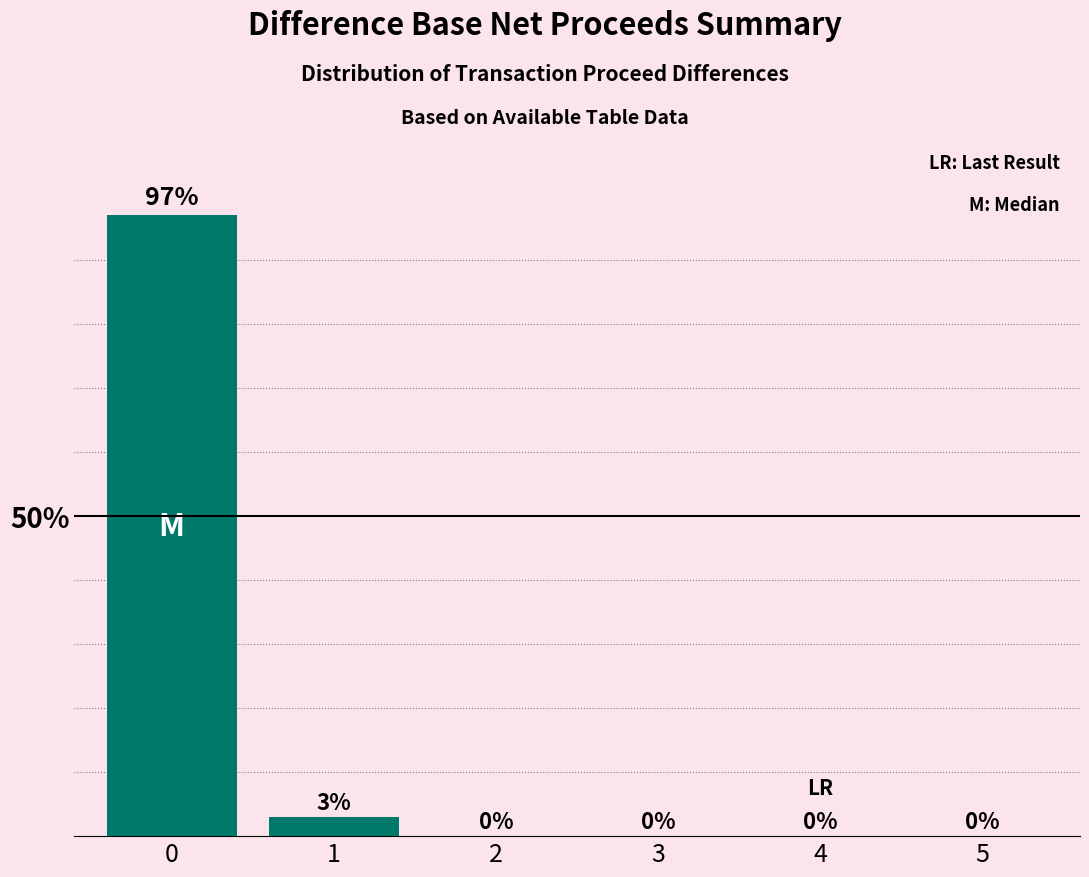

How many values exceed 0?

2